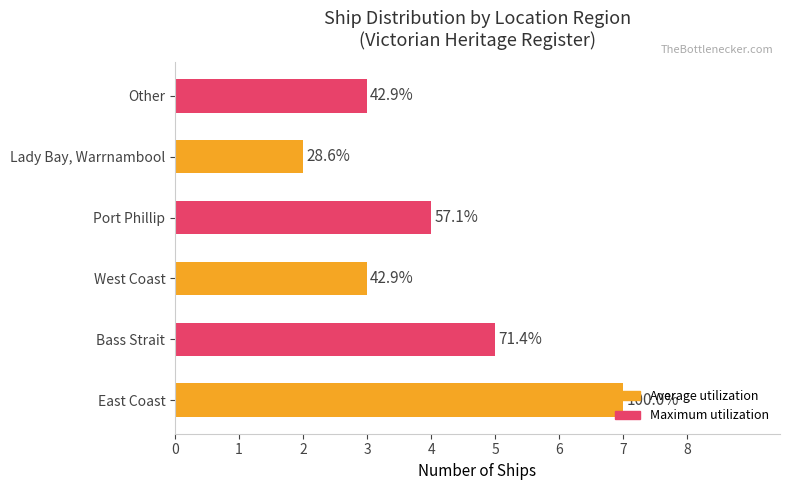

How many bars are there in total?

6